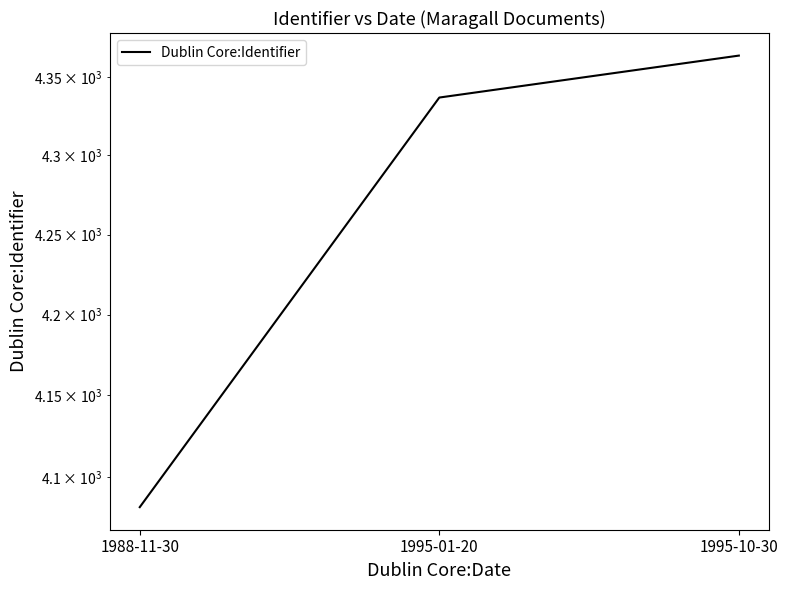

Reading right to left, what are all the values shown in this chart?

1995-10-30=4364	1995-01-20=4337	1988-11-30=4082